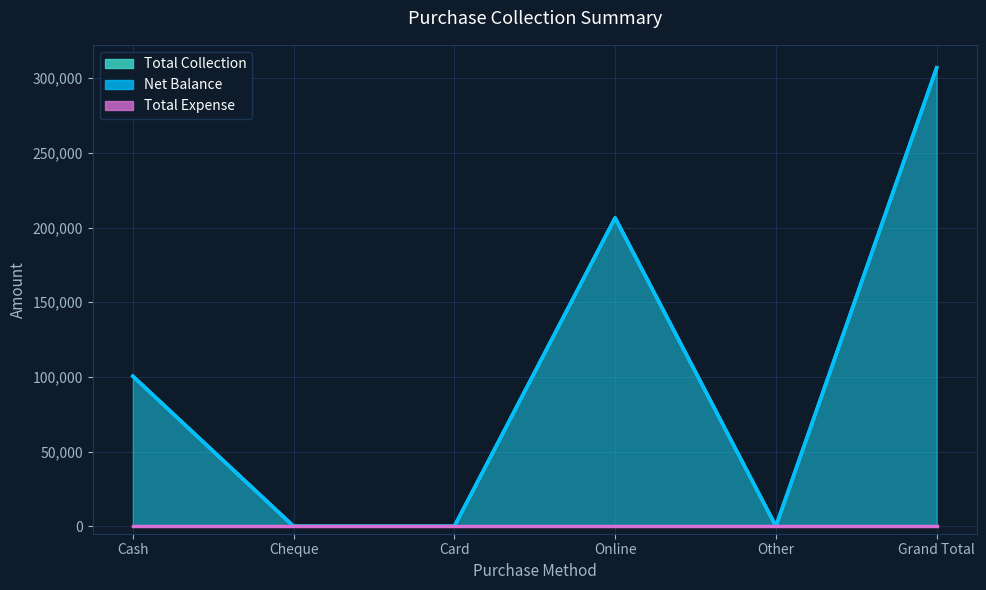

What is the difference between the maximum and second lowest values in the Net Balance series?

307050